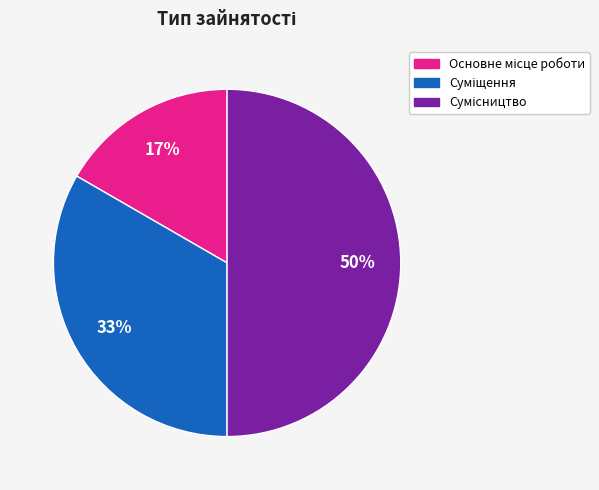

To the nearest percent, what is the difference between the largest and smallest slice percentages?

33%